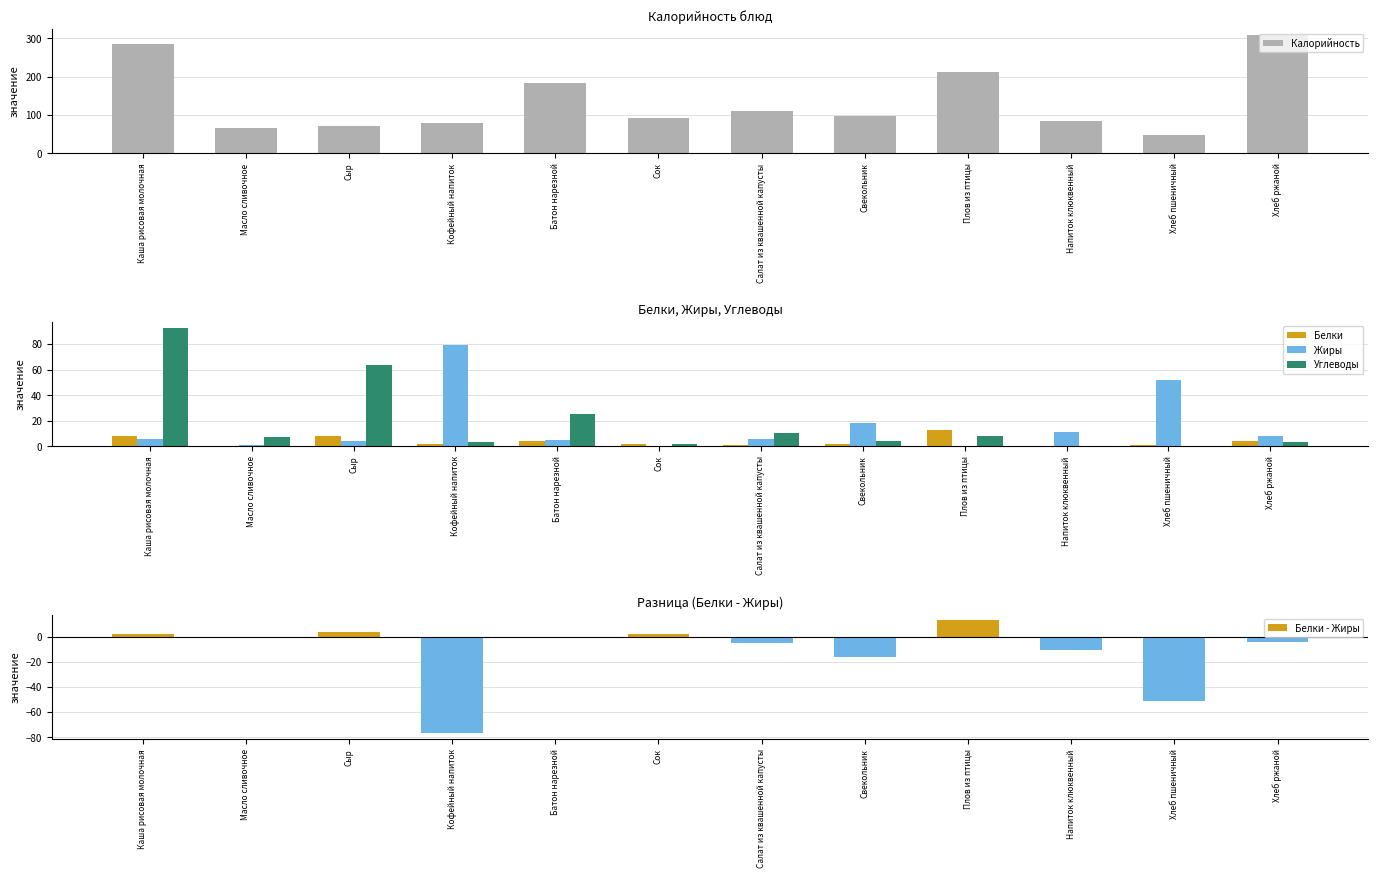

Which series has the largest total across all categories?

Калорийность